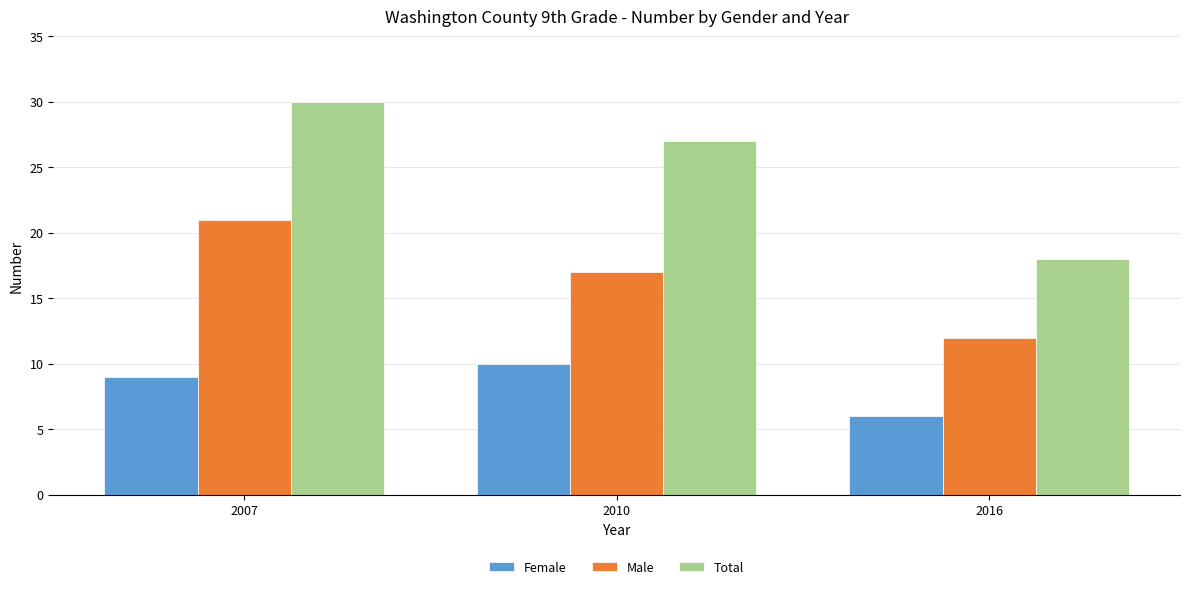

At which category does the chart reach its minimum across all series?

2016